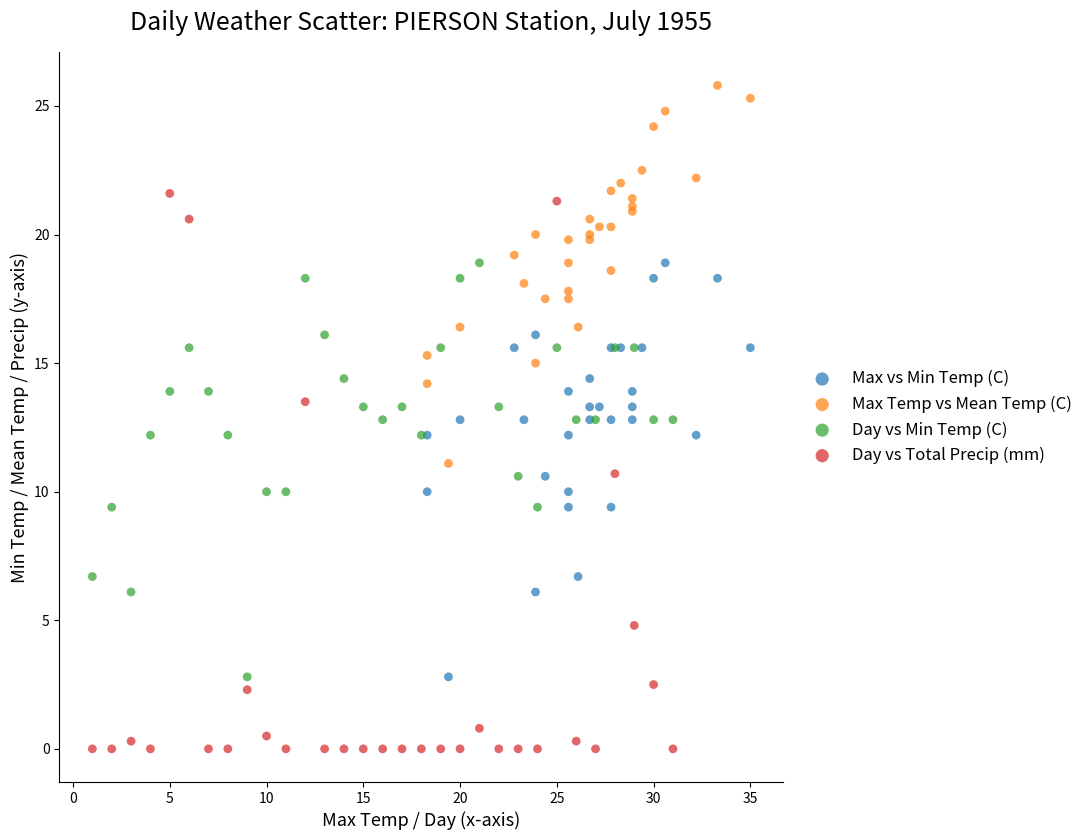

Which series contains the lowest Y value?

Day vs Total Precip (mm)